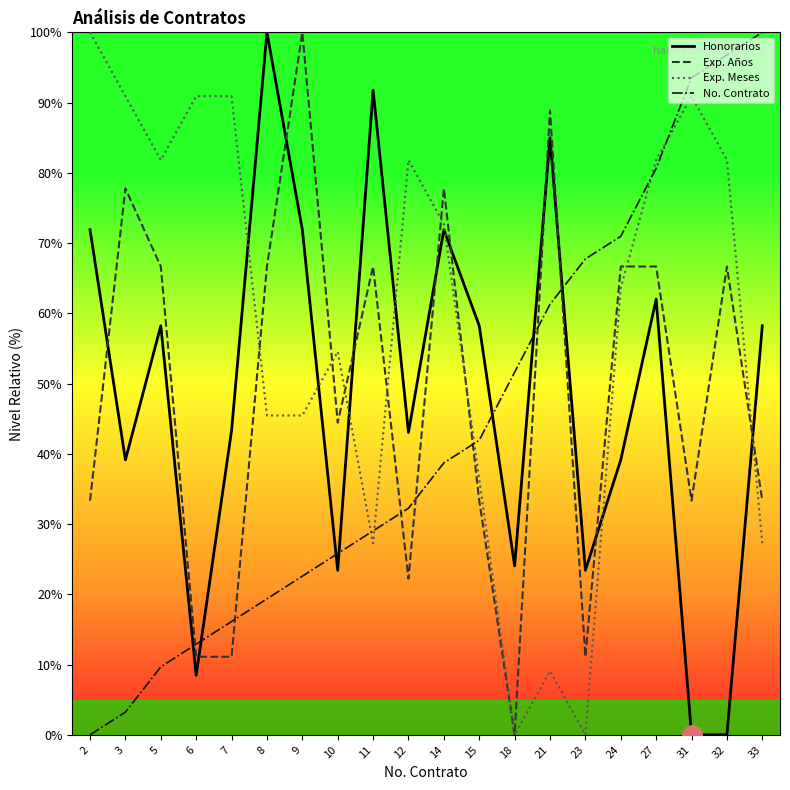

After their last crossing, which series has the higher values: Honorarios or Exp. Años?

Honorarios